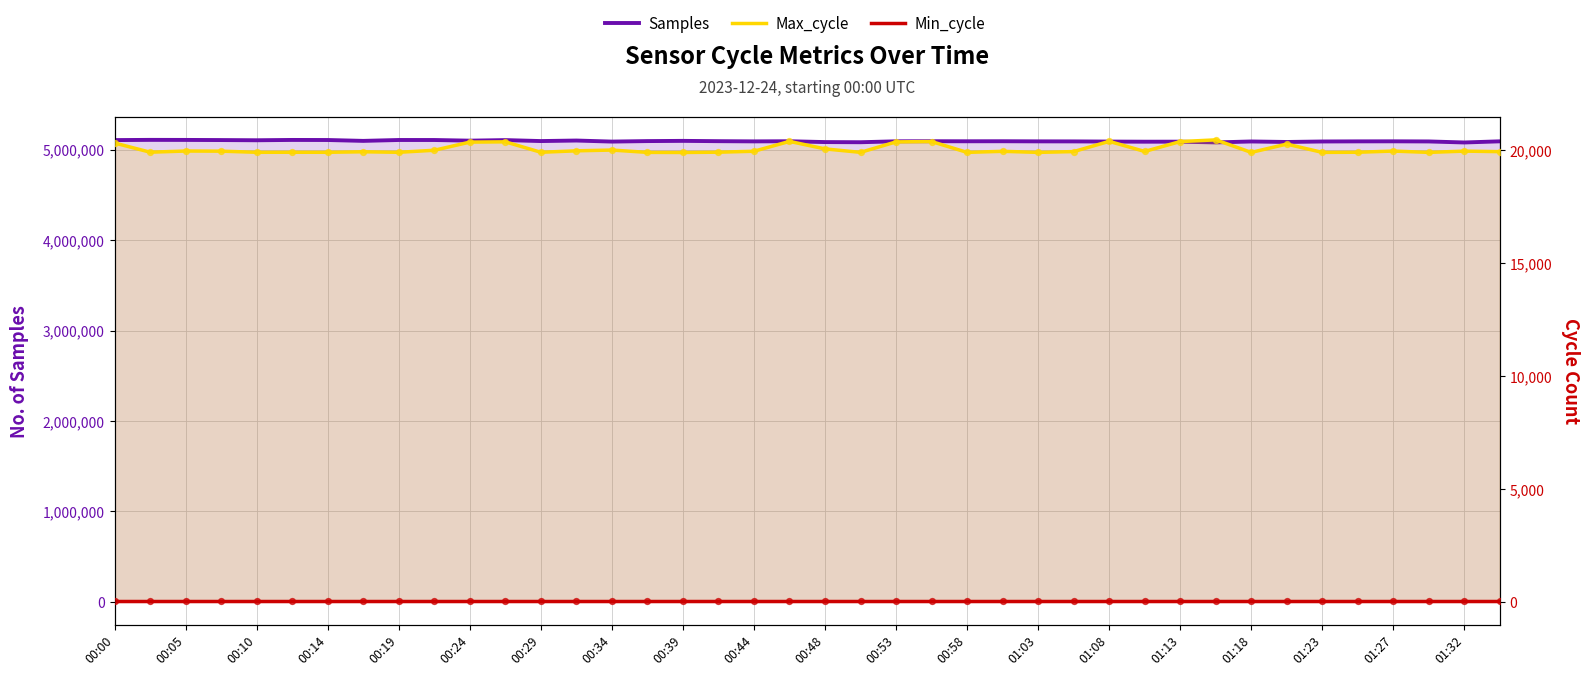

Which series has the widest spread of Y values?

Samples